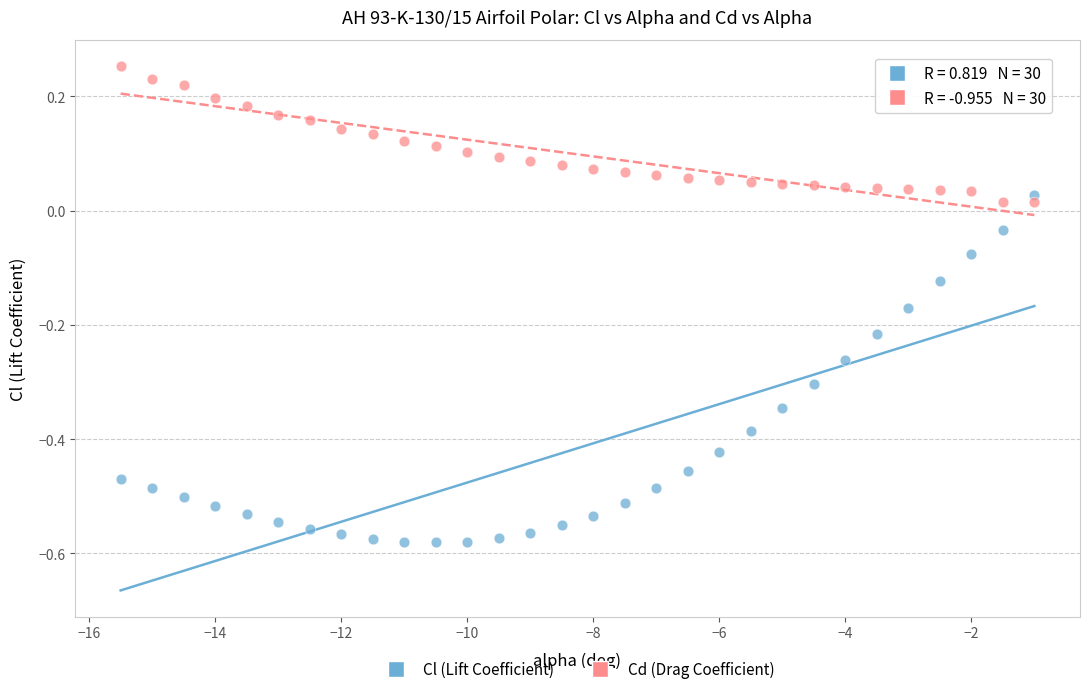

What are all the series names shown in the legend?

Cl (Lift Coefficient), Cd (Drag Coefficient)